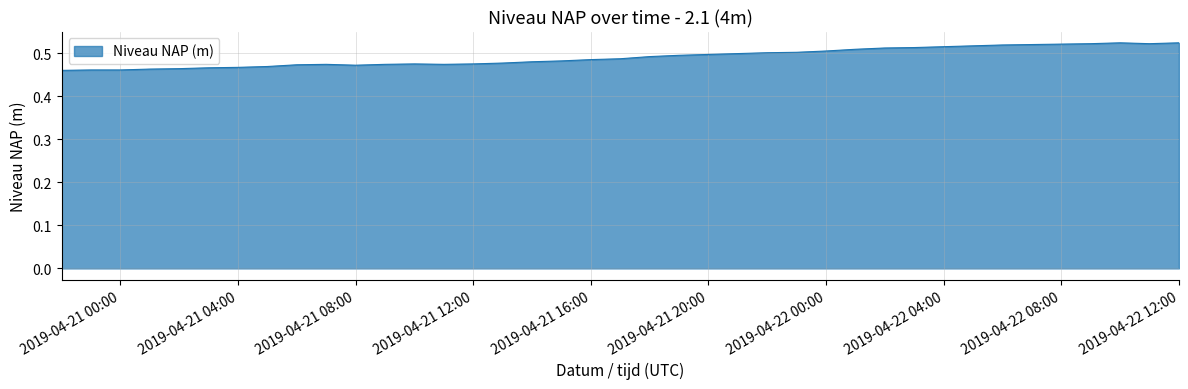

Is this an area chart (filled region under the line)?

Yes